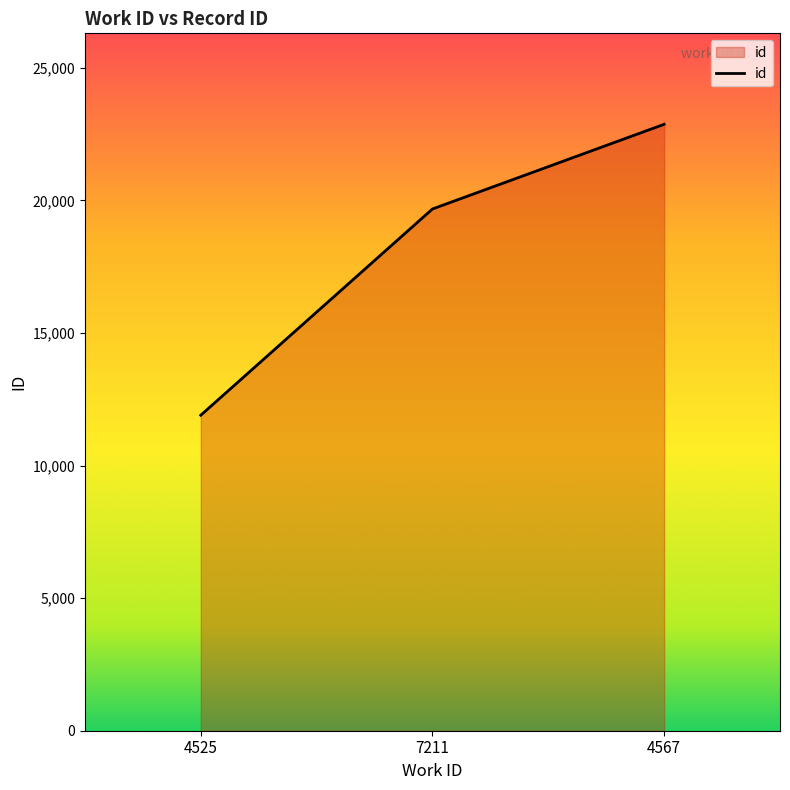

How many lines are shown in the chart?

1